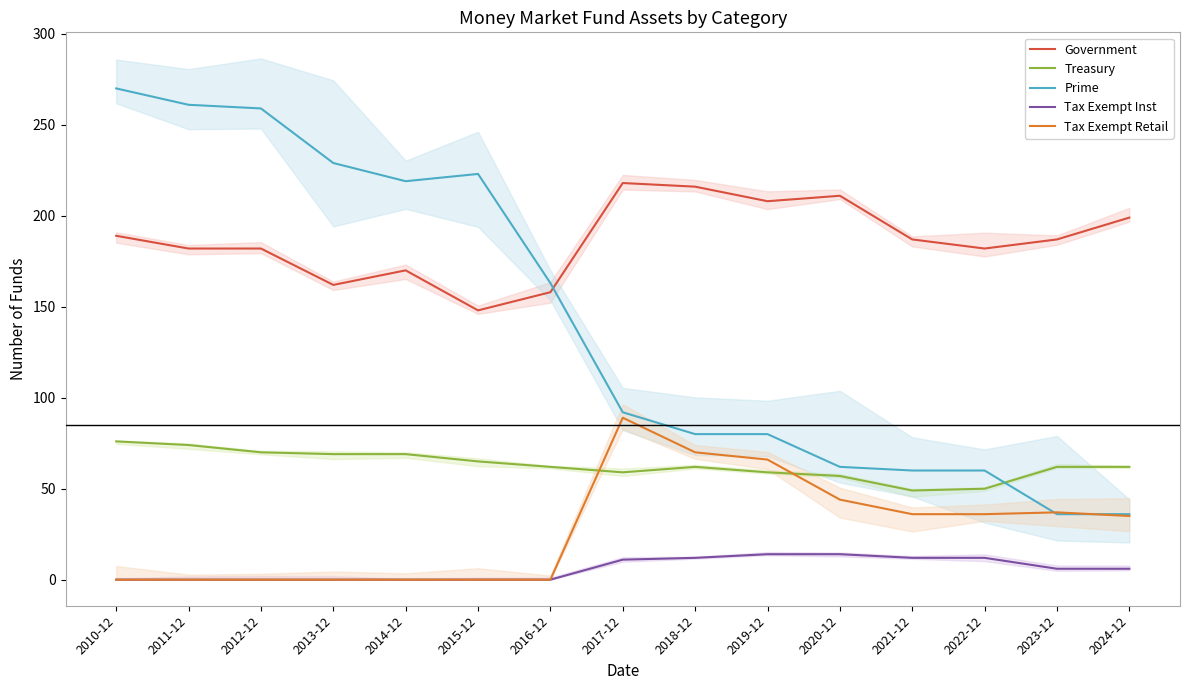

Rank the categories by Treasury value from lowest to highest.

2021-12, 2022-12, 2020-12, 2017-12, 2019-12, 2016-12, 2018-12, 2023-12, 2024-12, 2015-12, 2013-12, 2014-12, 2012-12, 2011-12, 2010-12